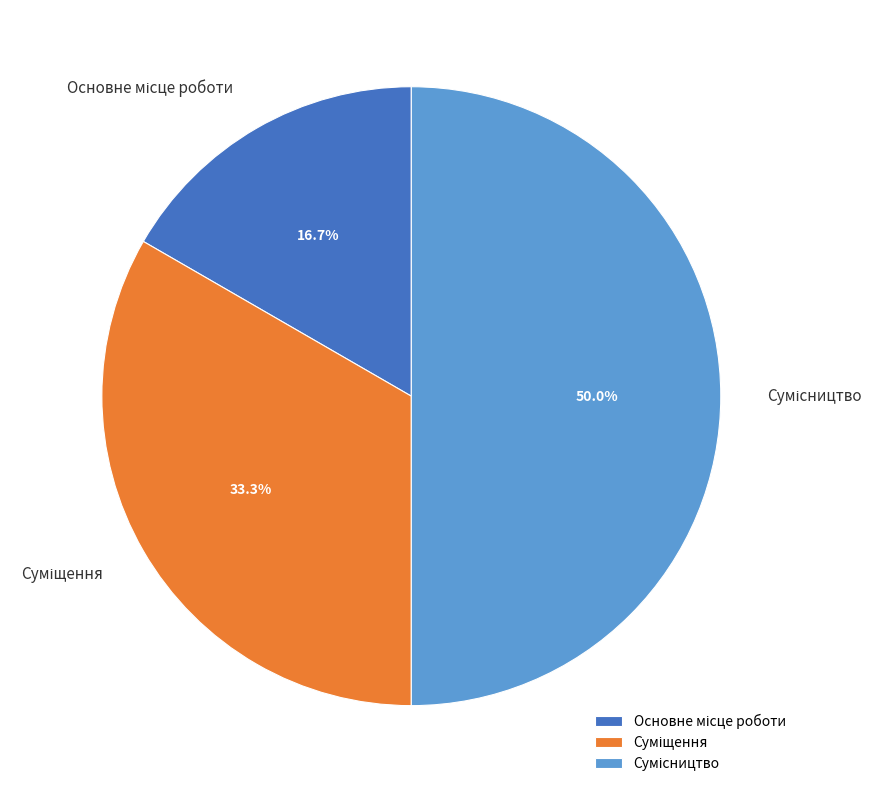

What is the change in value from Основне місце роботи to Суміщення?

+1